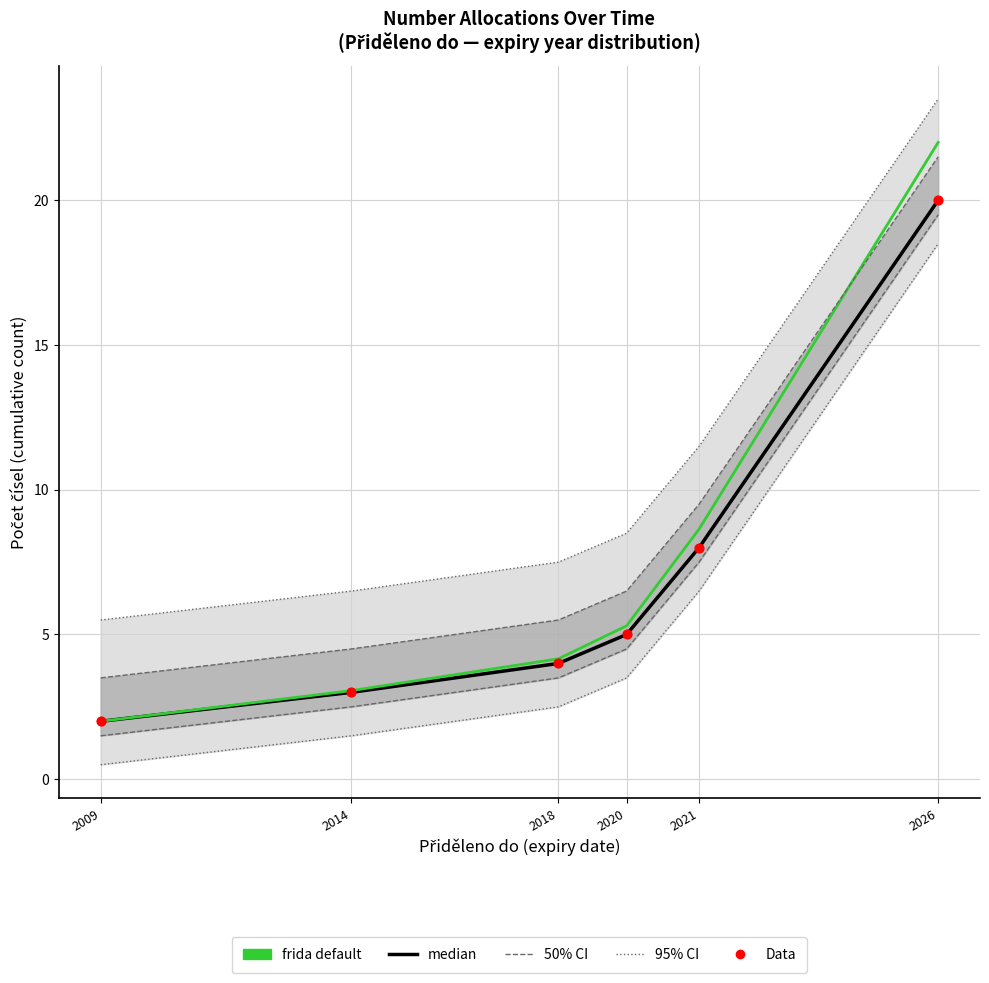

Which series has the largest Y range (max minus min)?

frida default